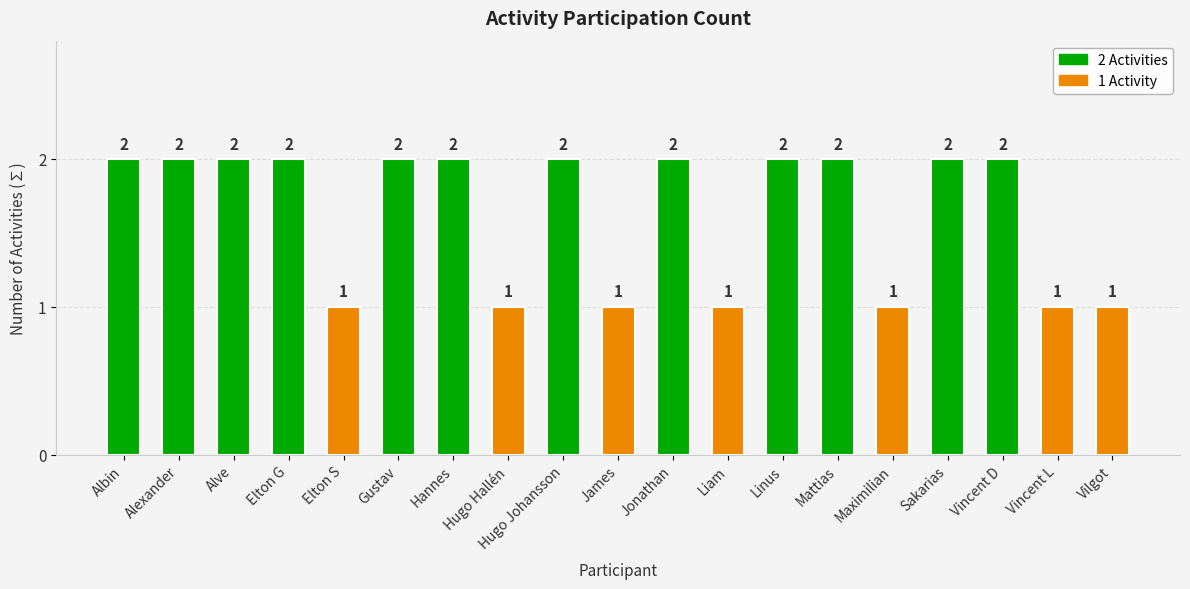

What is the maximum value shown in the chart?

2